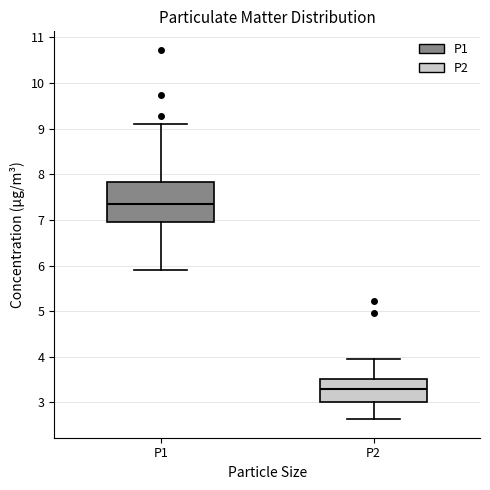

Reading left to right, transcribe this box plot: for each box, give where its median line is, the range the box spans, and where its two whiskers end, as read against the y-axis. The values are not printed on the chart, so give them approximately, as read against the axis.

P1: median 7.4, box 7.0 to 7.8, whiskers 5.9 to 9.1
P2: median 3.3, box 3.0 to 3.5, whiskers 2.6 to 4.0